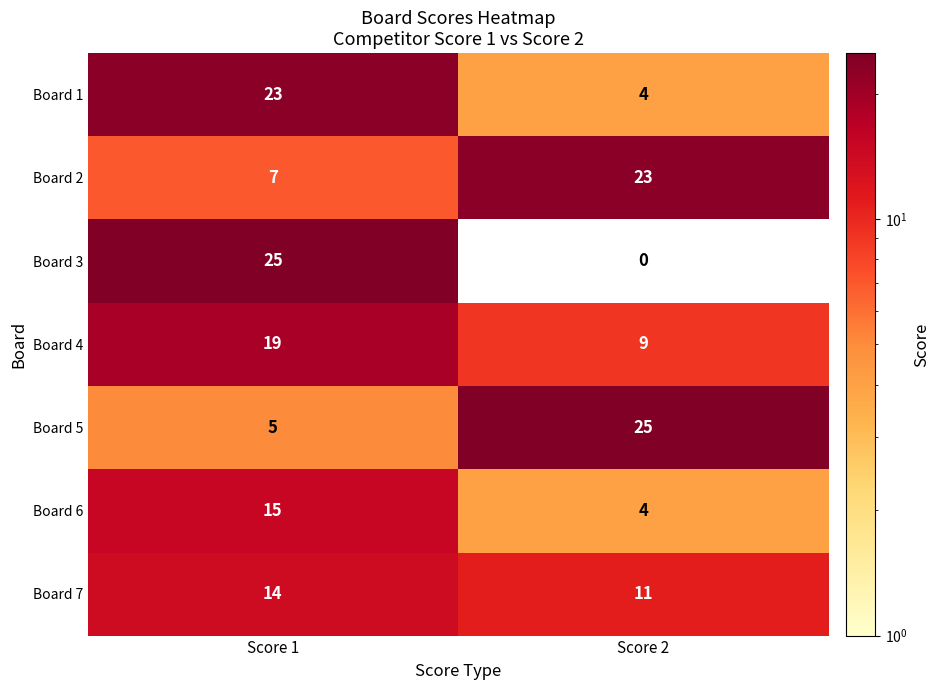

List the labels in order of Board 1 value, largest first.

Score 1, Score 2